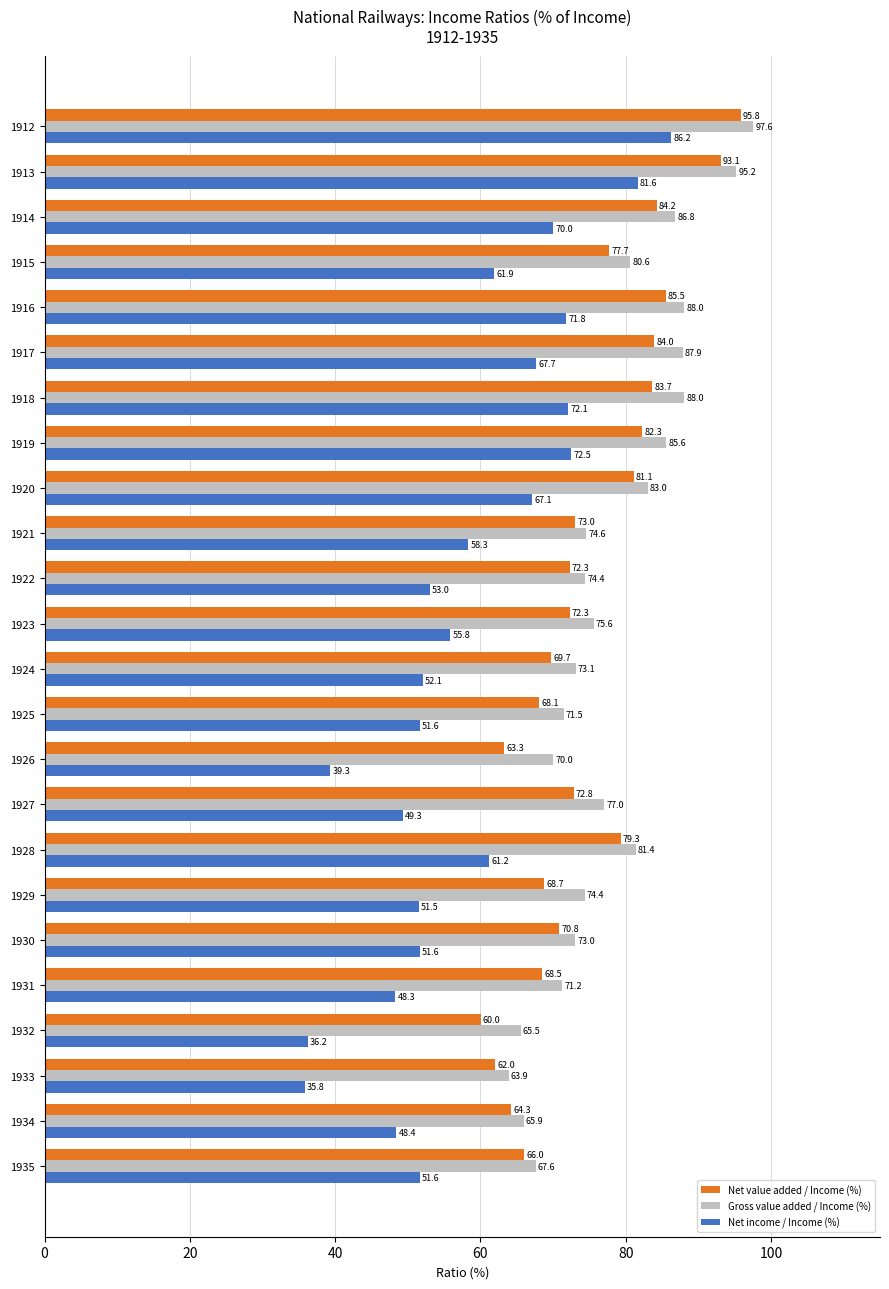

At 1918, list the series in order from largest to smallest.

Gross value added / Income (%), Net value added / Income (%), Net income / Income (%)